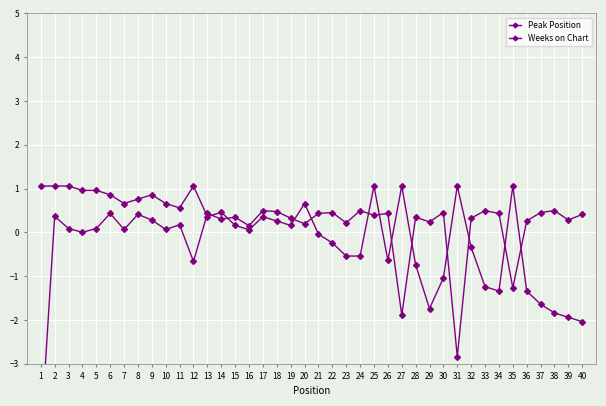

What is the difference between the maximum and minimum values in the Weeks on Chart series?

5.2